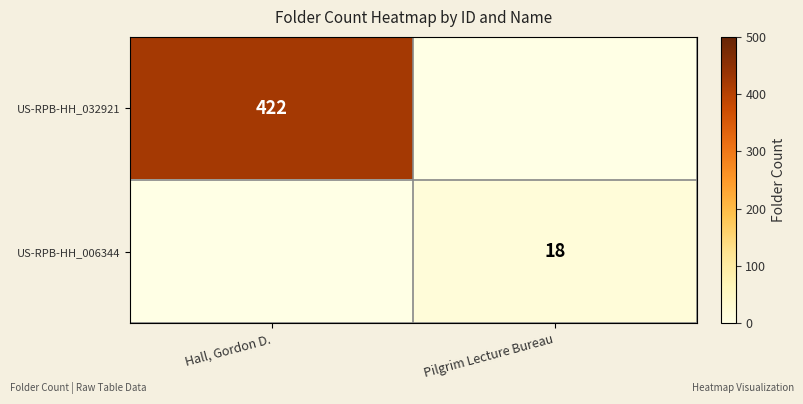

What is the total value across all series at Hall, Gordon D.?

422